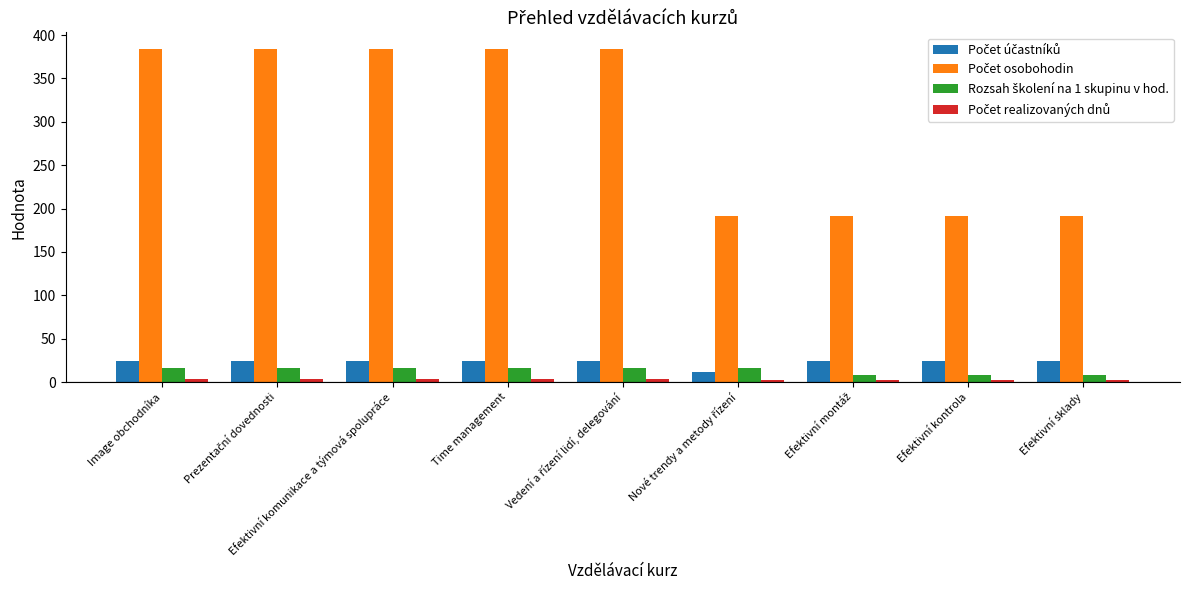

What is the maximum value shown in the chart?

384